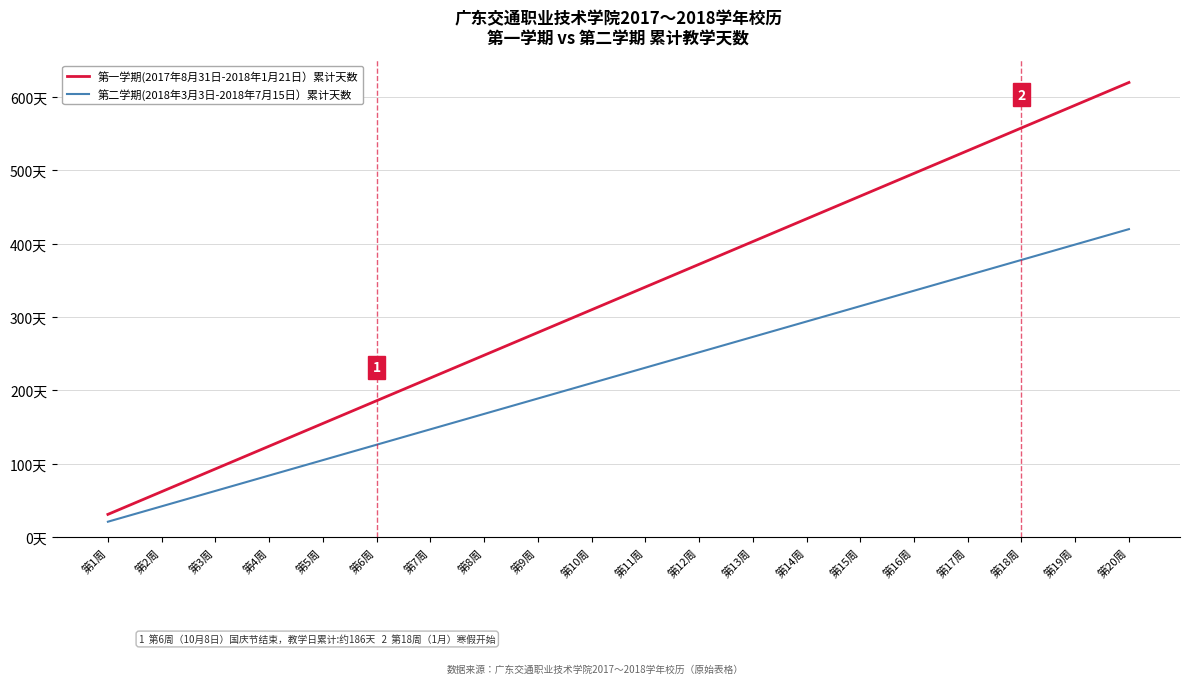

At which label does 第一学期(2017年8月31日-2018年1月21日）累计天数 reach its peak?

第20周